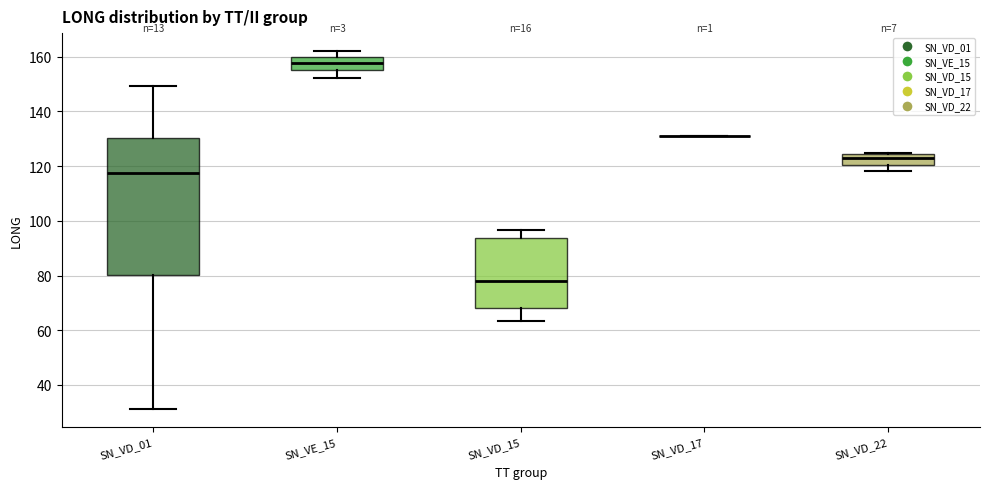

Reading left to right, transcribe this box plot: for each box, give where its median line is, the range the box spans, and where its two whiskers end, as read against the y-axis. The values are not printed on the chart, so give them approximately, as read against the axis.

SN_VD_01: median 118, box 80 to 130, whiskers 32 to 150
SN_VE_15: median 158, box 156 to 160, whiskers 152 to 162
SN_VD_15: median 78, box 68 to 94, whiskers 64 to 96
SN_VD_17: box collapsed to a line at 132, whiskers 132 to 132
SN_VD_22: median 122, box 120 to 124, whiskers 118 to 124